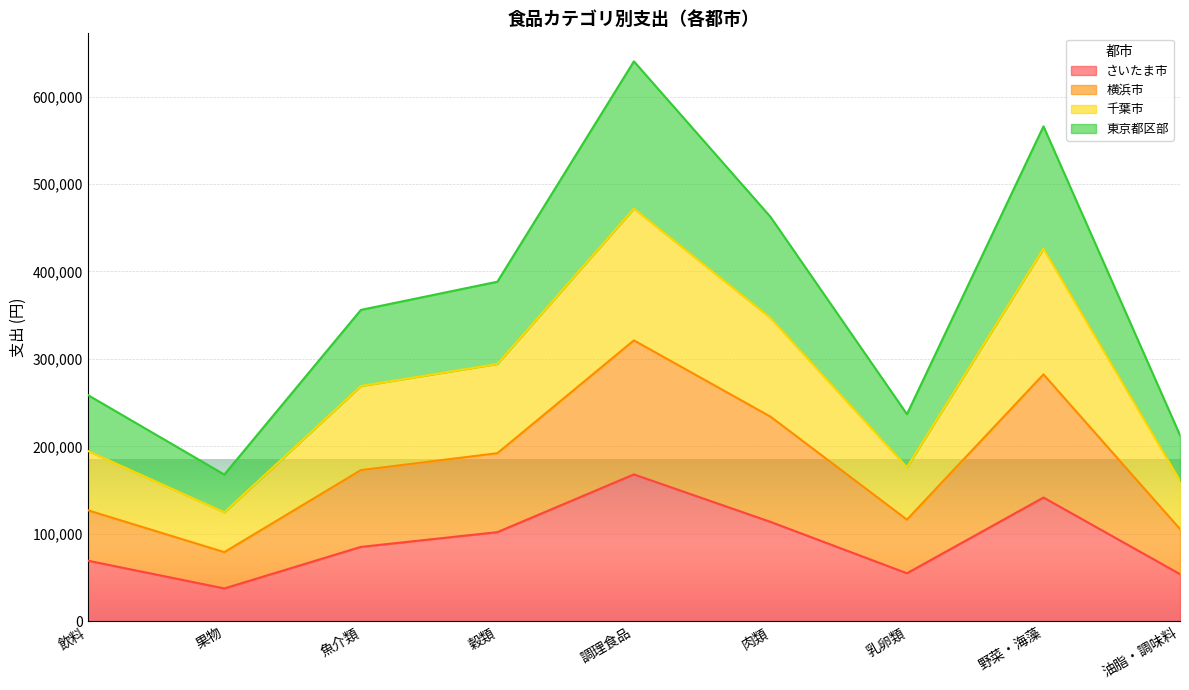

What is the difference between the maximum and second lowest values in the さいたま市 series?

114031